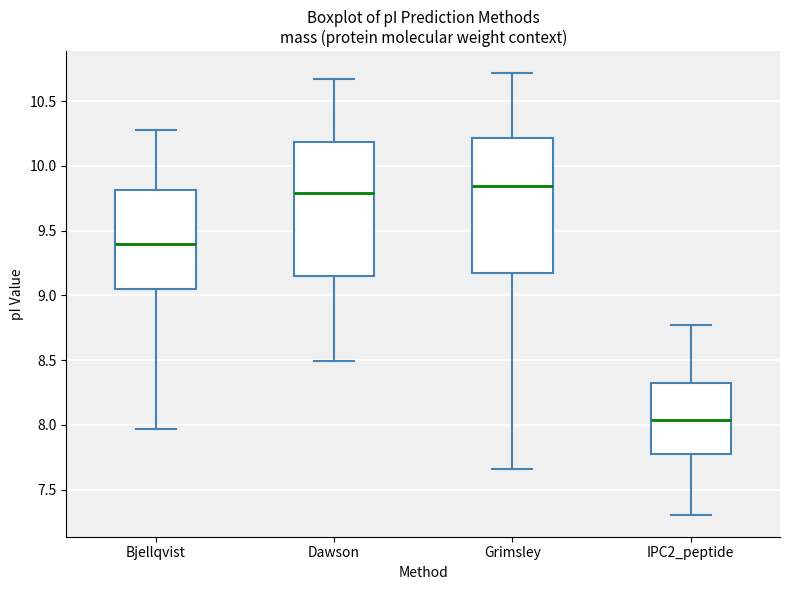

Which box has the highest median line?

Grimsley